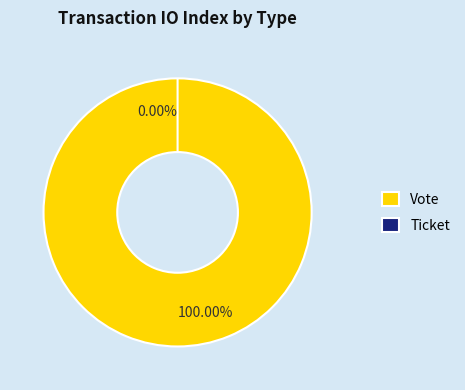

Is it true that Vote is 93% of the pie?

False